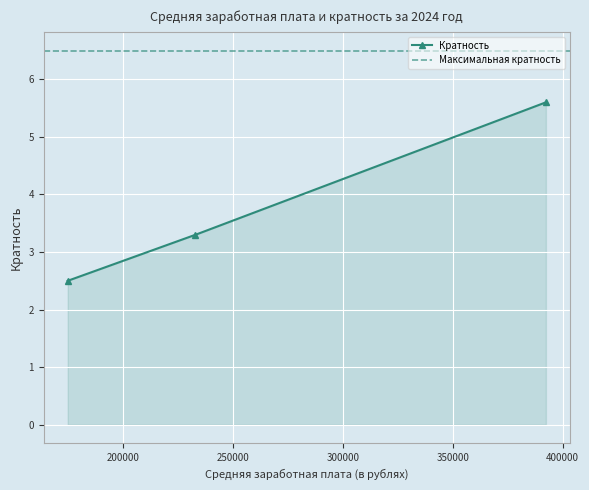

Count the number of categories in the chart.

3